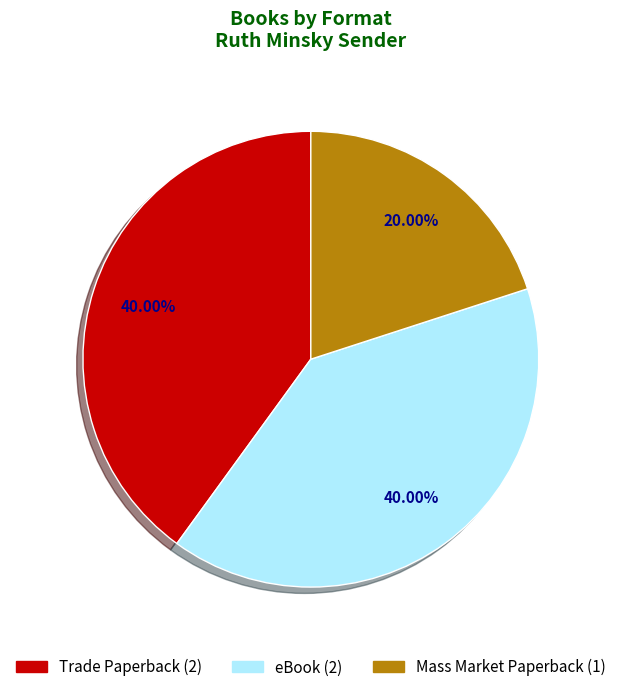

How many segments does this pie chart have?

3